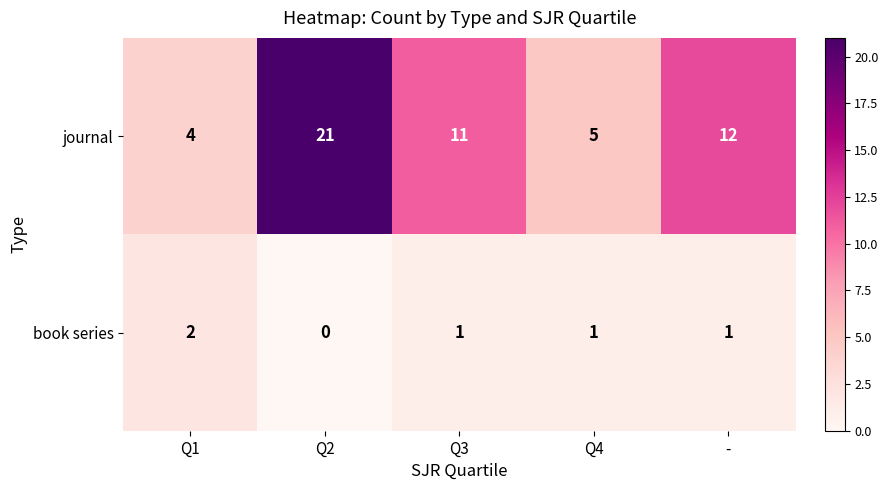

What is the difference between the maximum and minimum values in the journal series?

17